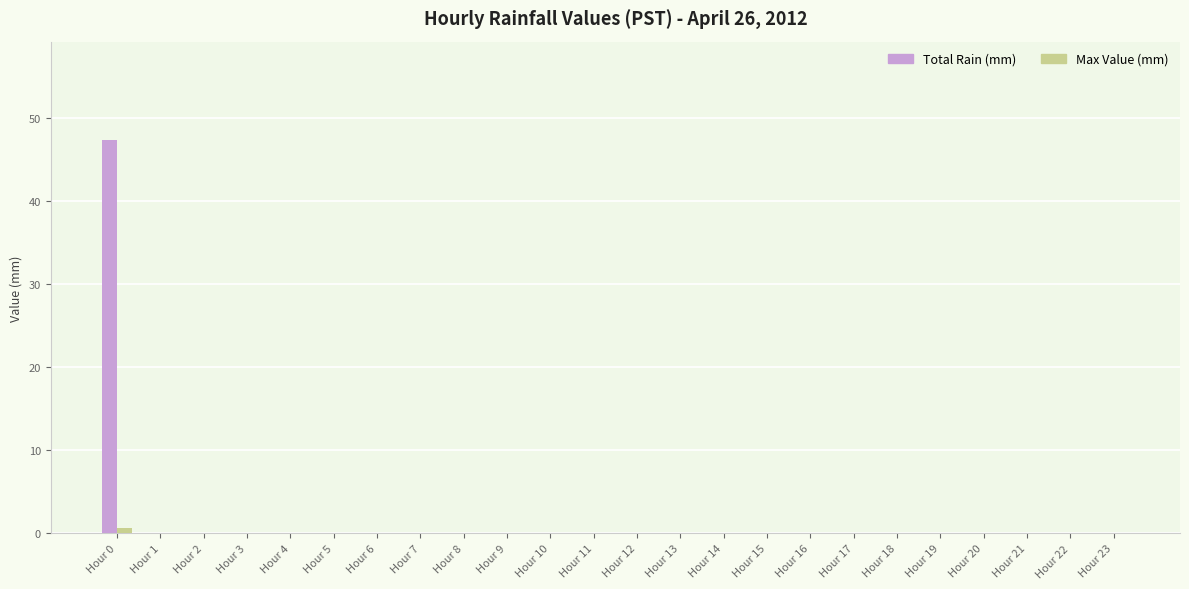

Which series has the largest total across all categories?

Total Rain (mm)